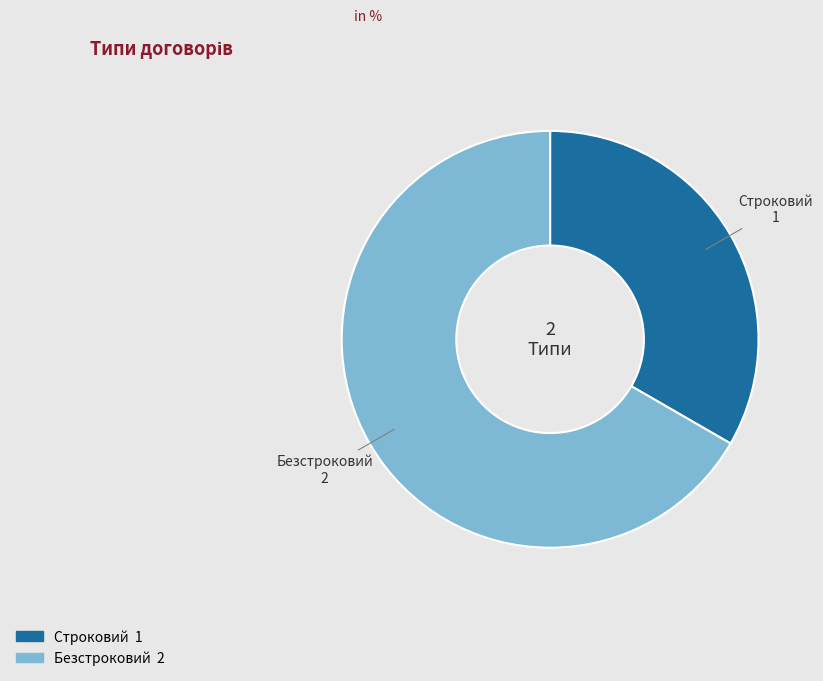

Which slice represents more than half of the pie?

Безстроковий